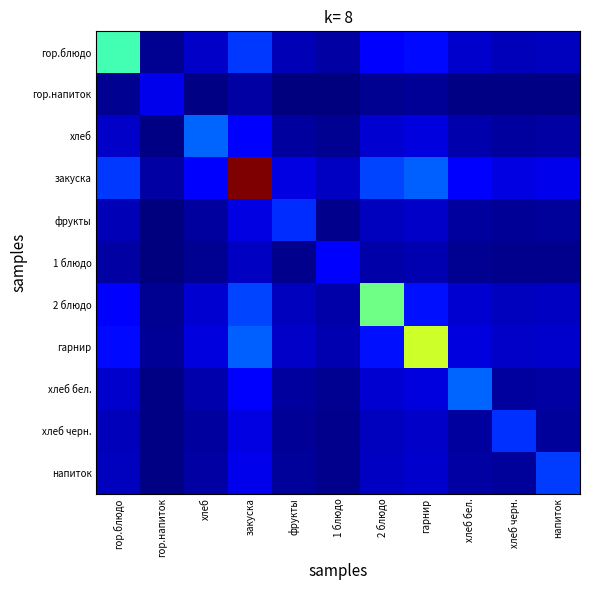

Reading left to right, transcribe all the data shown in this chart.

гор.блюдо: гор.блюдо=2.5	гор.напиток=0.2	хлеб=0.4	закуска=1.1	фрукты=0.4	1 блюдо=0.3	2 блюдо=0.7	гарнир=0.8	хлеб бел.=0.4	хлеб черн.=0.4	напиток=0.4
гор.напиток: гор.блюдо=0.2	гор.напиток=0.6	хлеб=0.1	закуска=0.3	фрукты=0.1	1 блюдо=0.1	2 блюдо=0.2	гарнир=0.2	хлеб бел.=0.1	хлеб черн.=0.1	напиток=0.1
хлеб: гор.блюдо=0.4	гор.напиток=0.1	хлеб=1.4	закуска=0.7	фрукты=0.2	1 блюдо=0.2	2 блюдо=0.5	гарнир=0.5	хлеб бел.=0.3	хлеб черн.=0.2	напиток=0.2
закуска: гор.блюдо=1.1	гор.напиток=0.3	хлеб=0.7	закуска=5.8	фрукты=0.6	1 блюдо=0.4	2 блюдо=1.2	гарнир=1.3	хлеб бел.=0.7	хлеб черн.=0.6	напиток=0.6
фрукты: гор.блюдо=0.4	гор.напиток=0.1	хлеб=0.2	закуска=0.6	фрукты=1.0	1 блюдо=0.1	2 блюдо=0.4	гарнир=0.4	хлеб бел.=0.2	хлеб черн.=0.2	напиток=0.2
1 блюдо: гор.блюдо=0.3	гор.напиток=0.1	хлеб=0.2	закуска=0.4	фрукты=0.1	1 блюдо=0.8	2 блюдо=0.3	гарнир=0.3	хлеб бел.=0.2	хлеб черн.=0.1	напиток=0.1
2 блюдо: гор.блюдо=0.7	гор.напиток=0.2	хлеб=0.5	закуска=1.2	фрукты=0.4	1 блюдо=0.3	2 блюдо=2.9	гарнир=0.9	хлеб бел.=0.5	хлеб черн.=0.4	напиток=0.4
гарнир: гор.блюдо=0.8	гор.напиток=0.2	хлеб=0.5	закуска=1.3	фрукты=0.4	1 блюдо=0.3	2 блюдо=0.9	гарнир=3.5	хлеб бел.=0.5	хлеб черн.=0.4	напиток=0.5
хлеб бел.: гор.блюдо=0.4	гор.напиток=0.1	хлеб=0.3	закуска=0.7	фрукты=0.2	1 блюдо=0.2	2 блюдо=0.5	гарнир=0.5	хлеб бел.=1.4	хлеб черн.=0.2	напиток=0.2
хлеб черн.: гор.блюдо=0.4	гор.напиток=0.1	хлеб=0.2	закуска=0.6	фрукты=0.2	1 блюдо=0.1	2 блюдо=0.4	гарнир=0.4	хлеб бел.=0.2	хлеб черн.=1.1	напиток=0.2
напиток: гор.блюдо=0.4	гор.напиток=0.1	хлеб=0.2	закуска=0.6	фрукты=0.2	1 блюдо=0.1	2 блюдо=0.4	гарнир=0.5	хлеб бел.=0.2	хлеб черн.=0.2	напиток=1.1